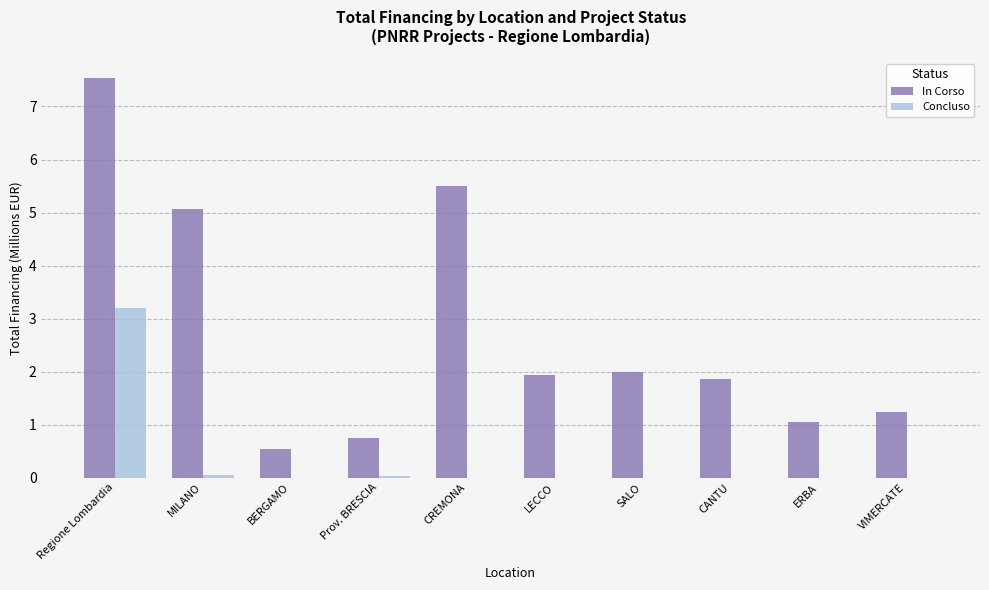

At which label is In Corso closest to 4?

MILANO